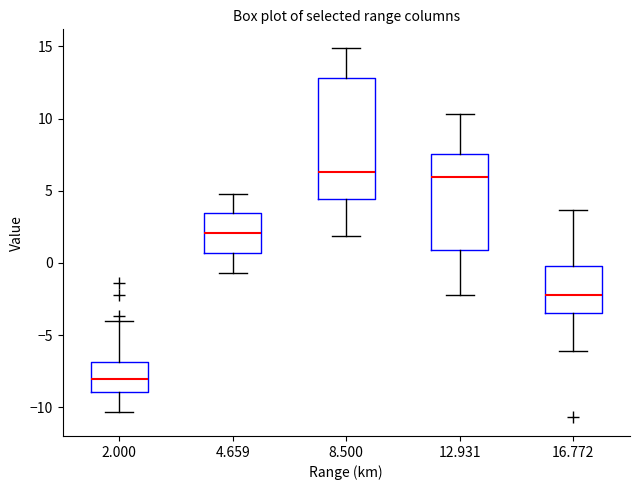

Which box is the tallest, from its lower edge to its upper edge?

8.500